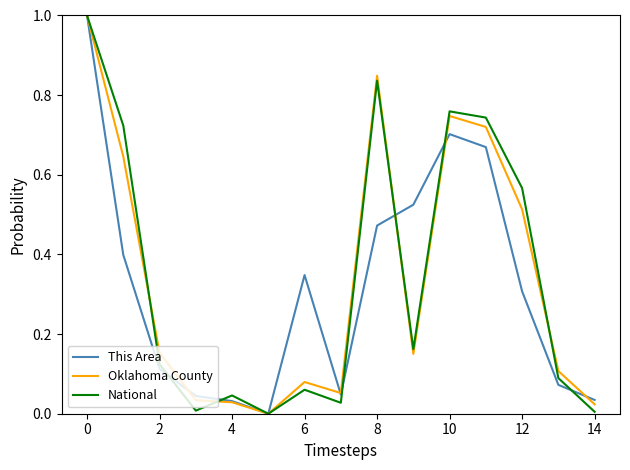

What is the highest value of the National series?

1.0